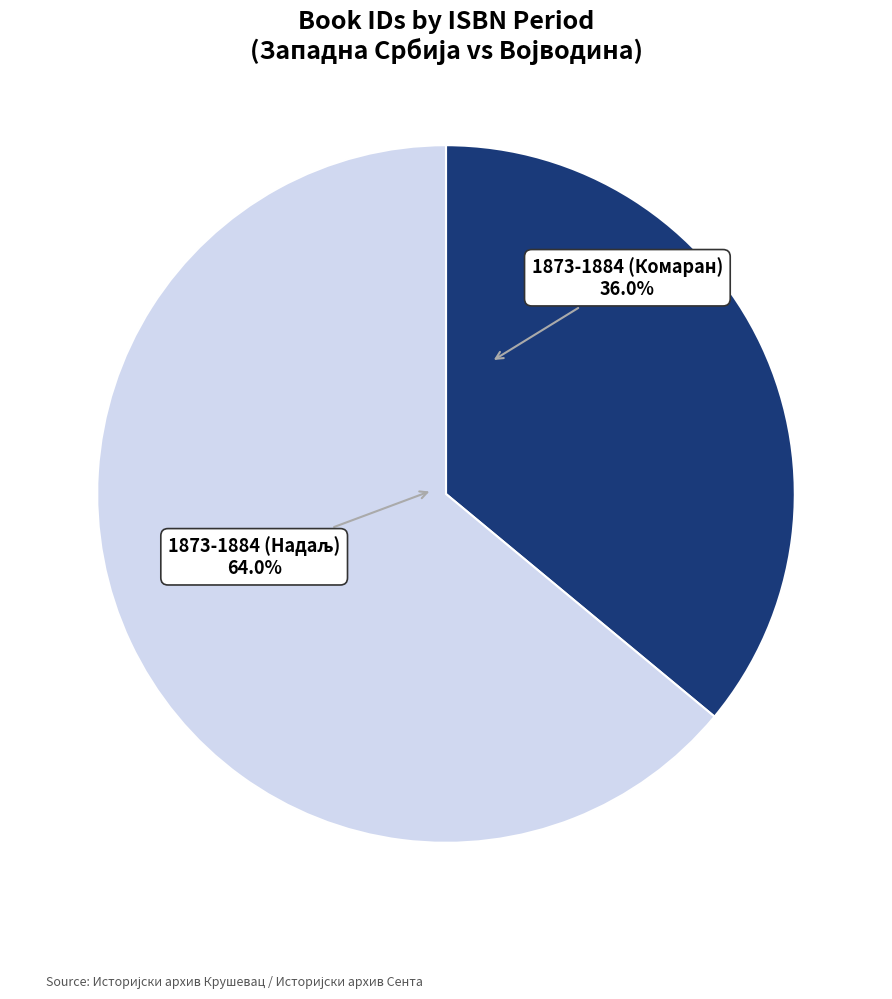

Does any single category account for the majority?

Yes